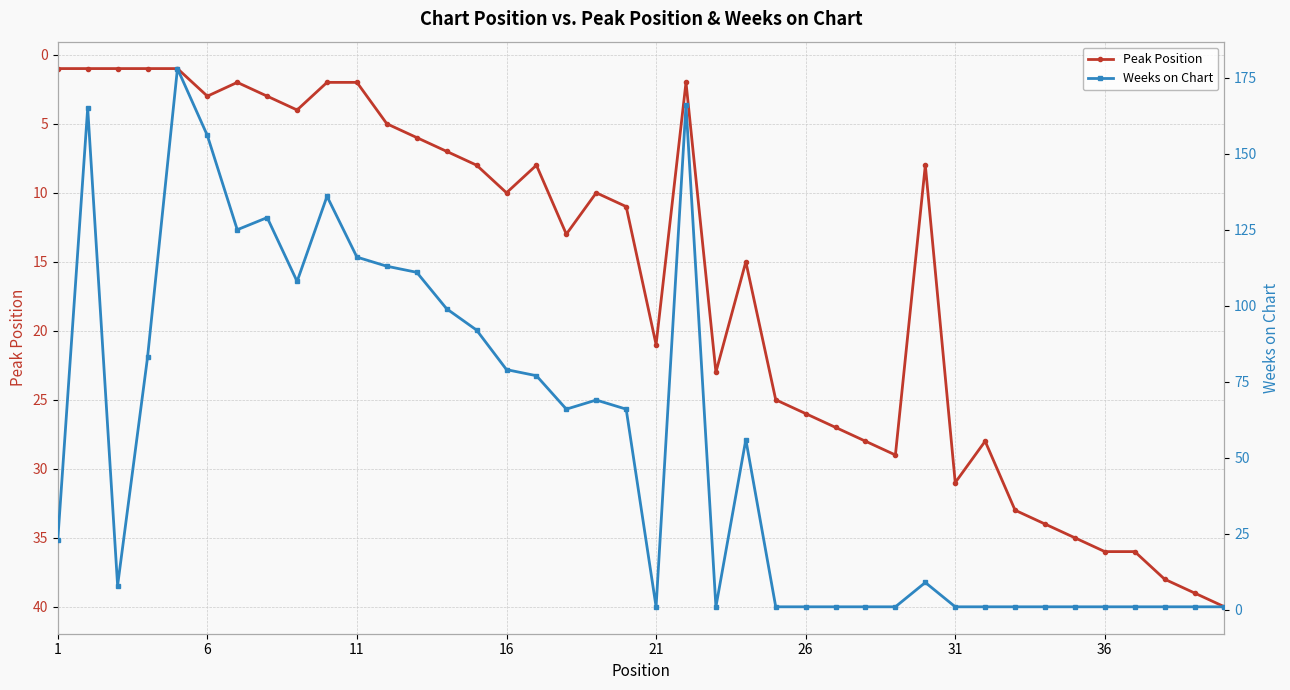

True or false: Peak Position has more than 2 interior local peaks.

True